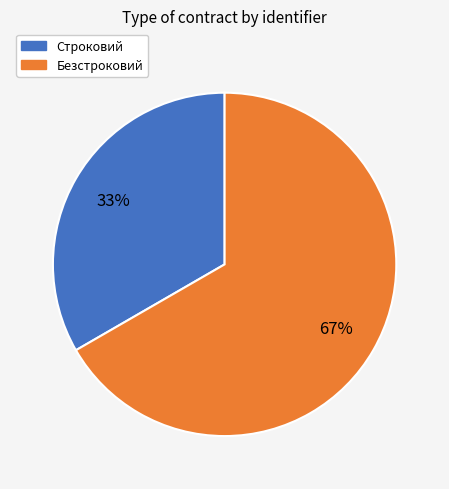

What is the smallest slice in the pie chart?

Строковий